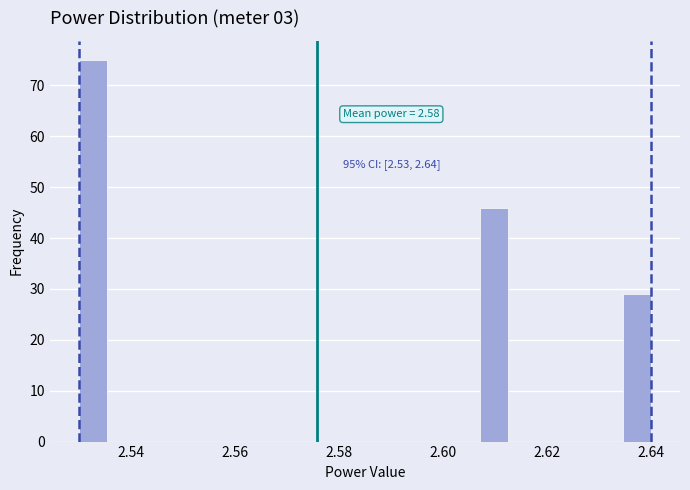

Around what value on the x-axis is the tallest bar? Give the approximate position of its centre, as read against the axis.

2.532